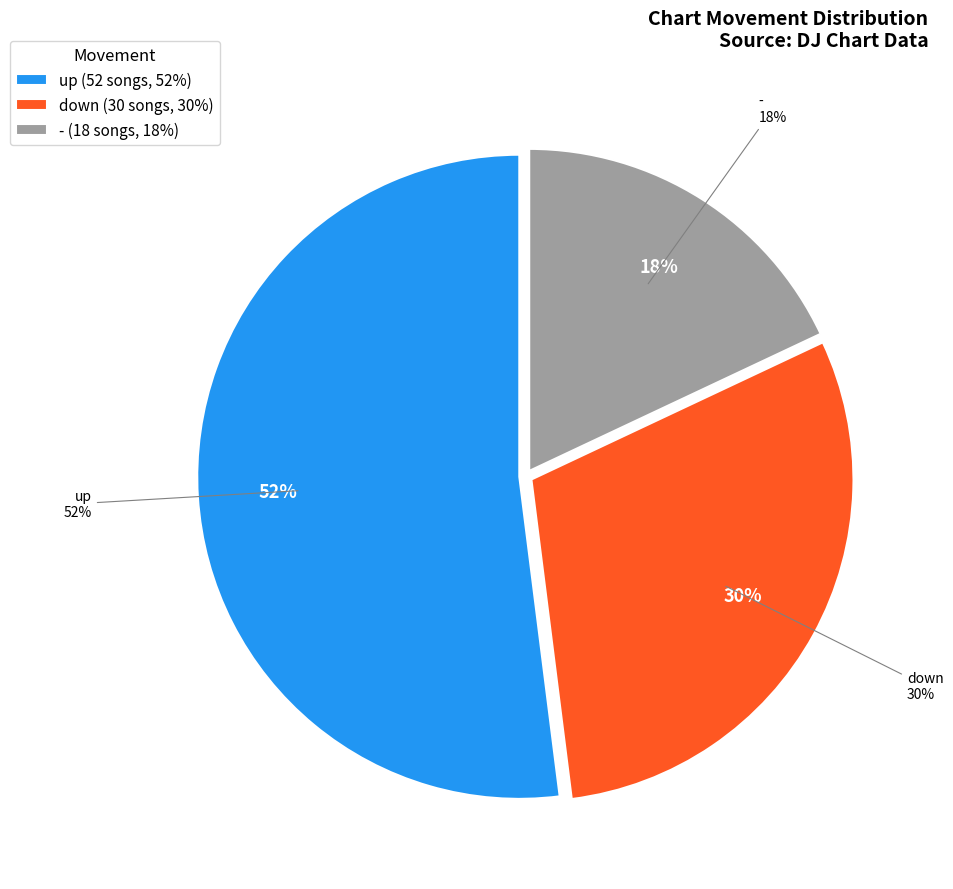

How many segments does this pie chart have?

3